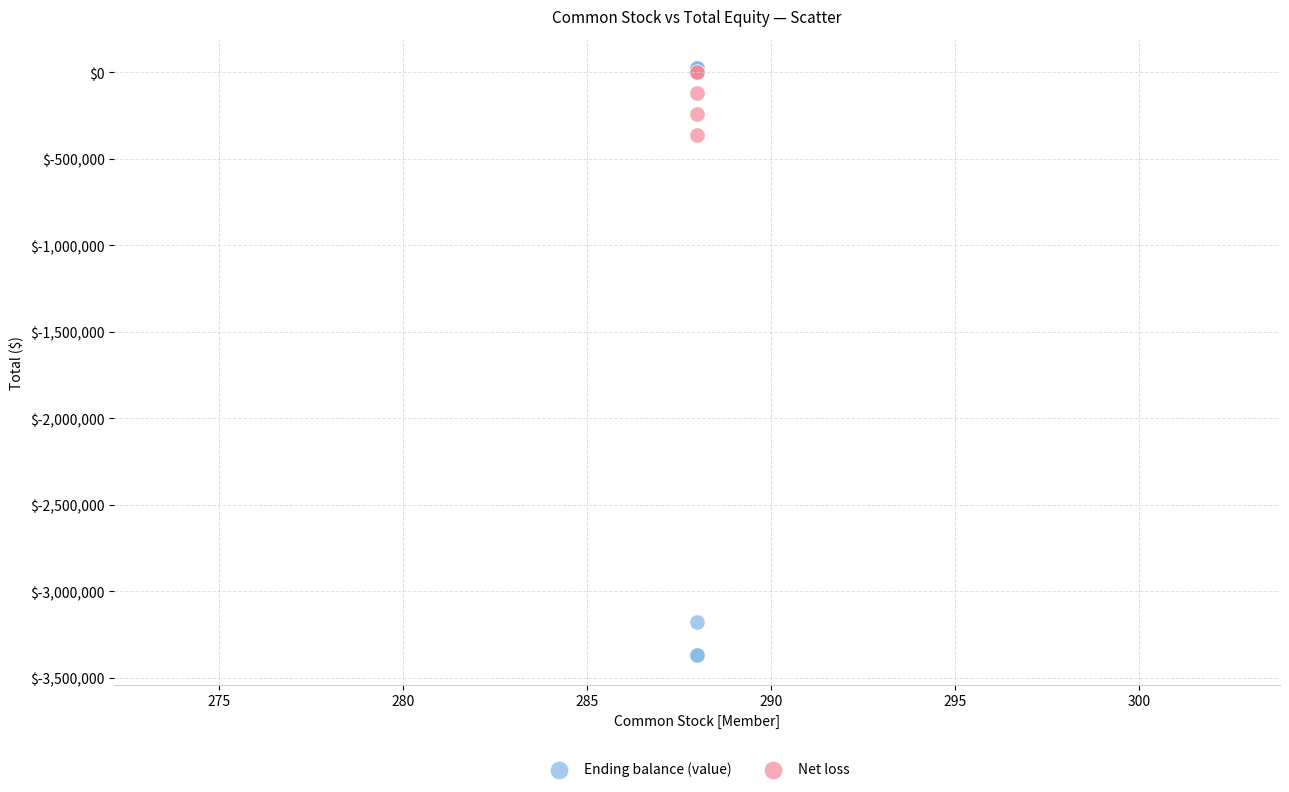

What are all the series names shown in the legend?

Ending balance (value), Net loss